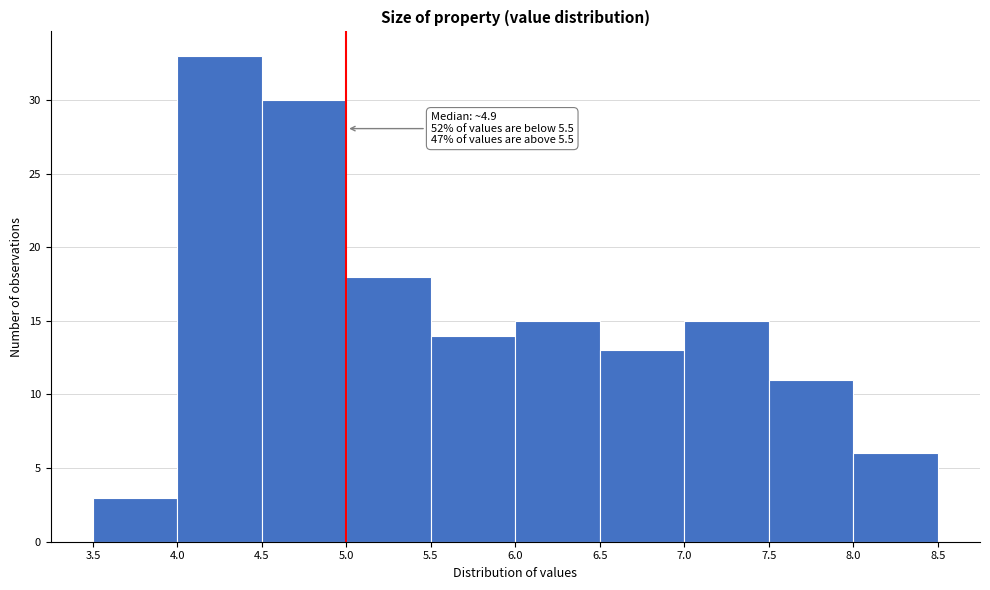

Over which range of the x-axis is the bar tallest?

4.0 to 4.5